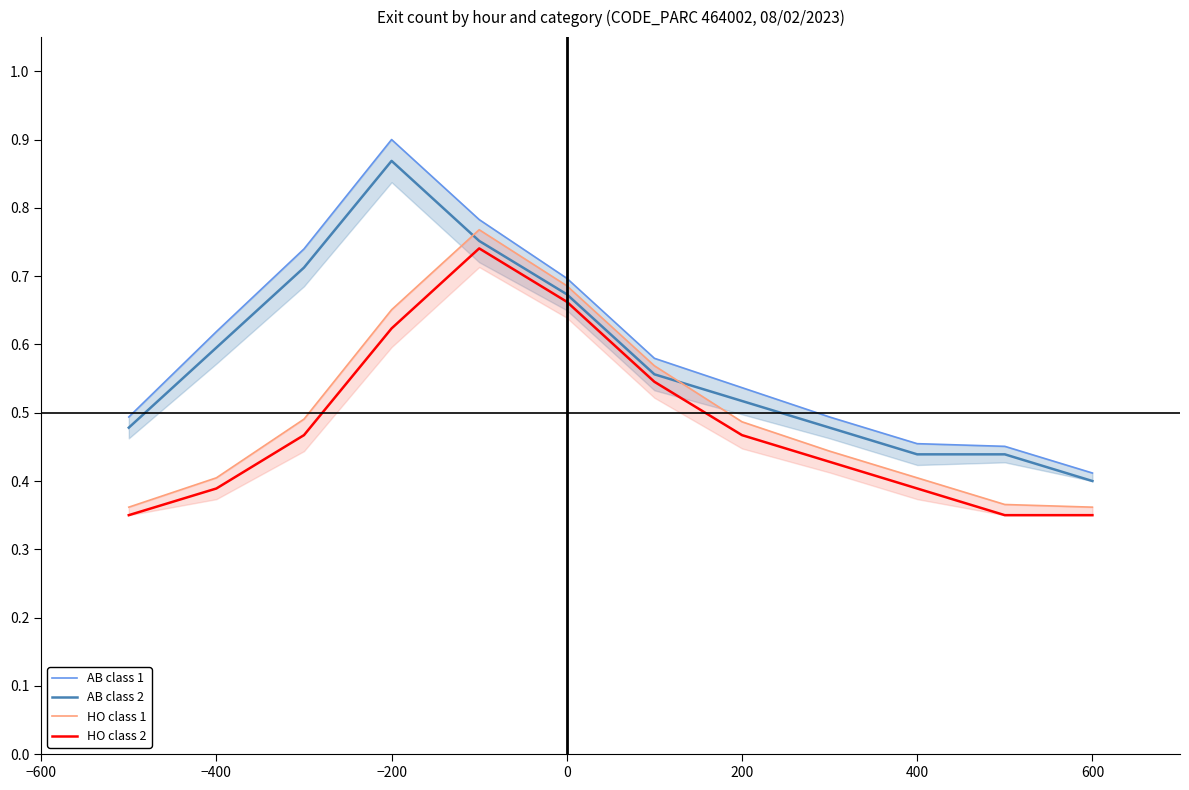

At which label does AB class 2 reach its minimum?

600